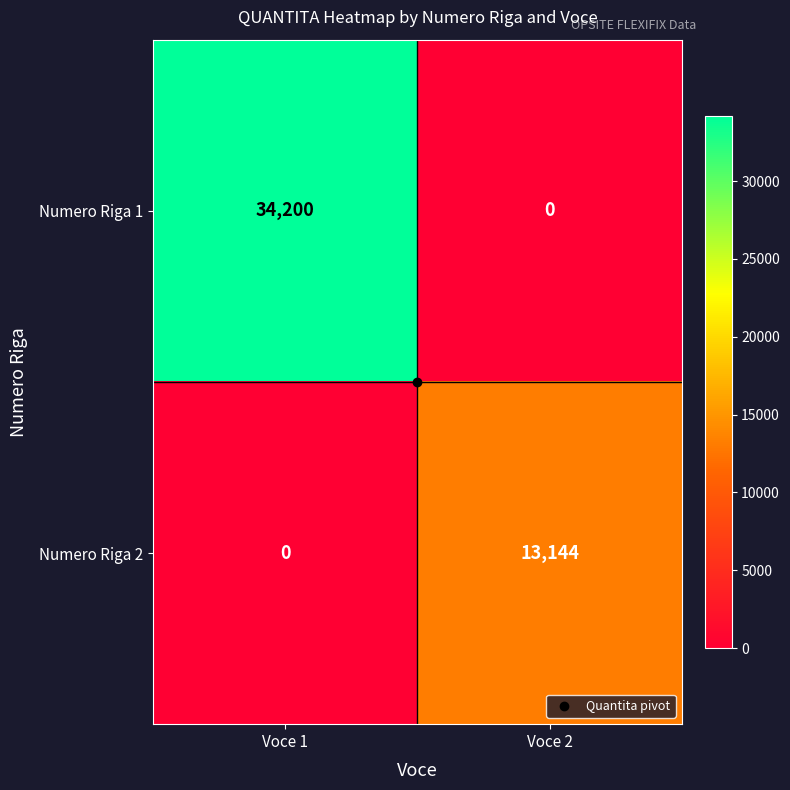

At how many categories does at least one series exceed 16618?

1